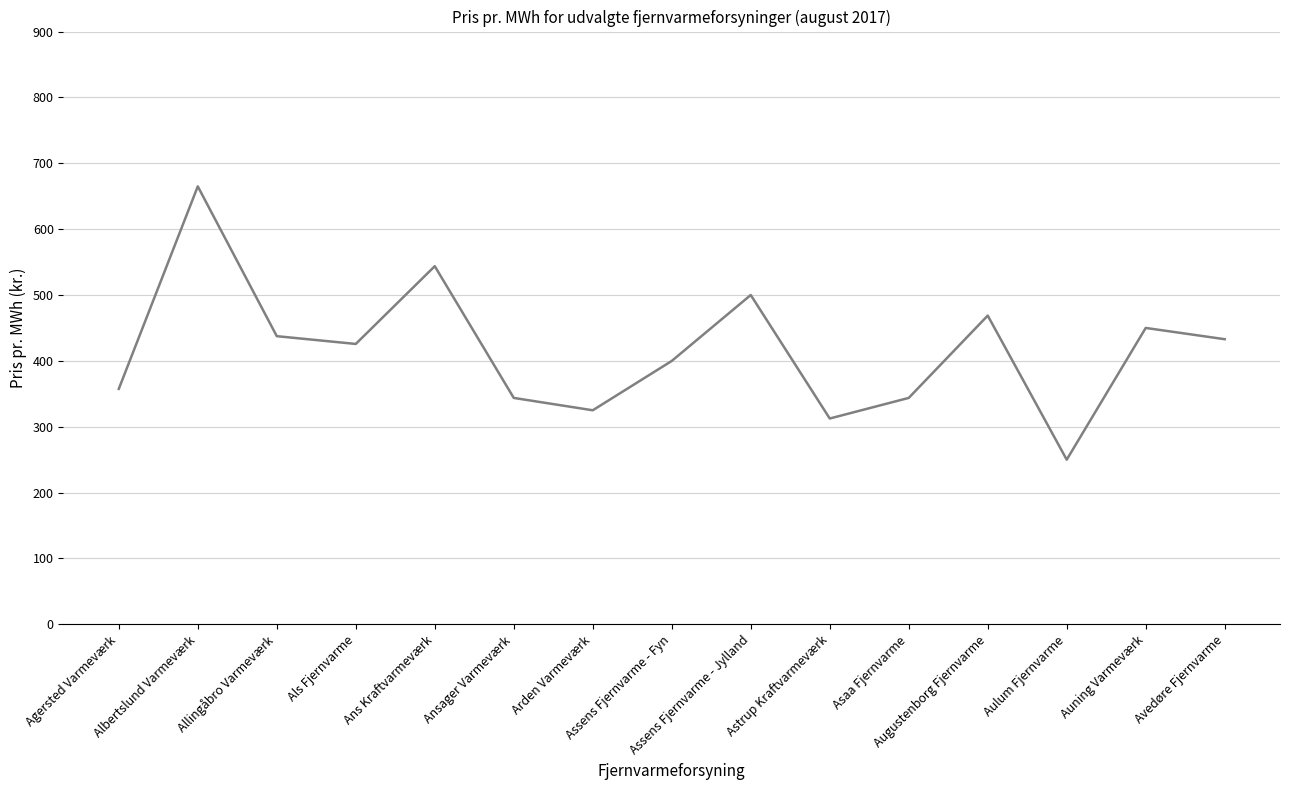

What is the difference between the maximum and minimum values?

414.9